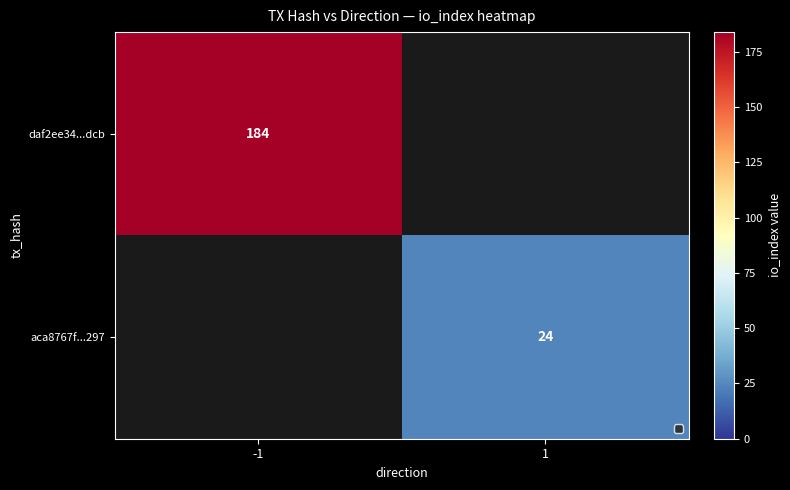

What is the maximum value shown in the chart?

184.0